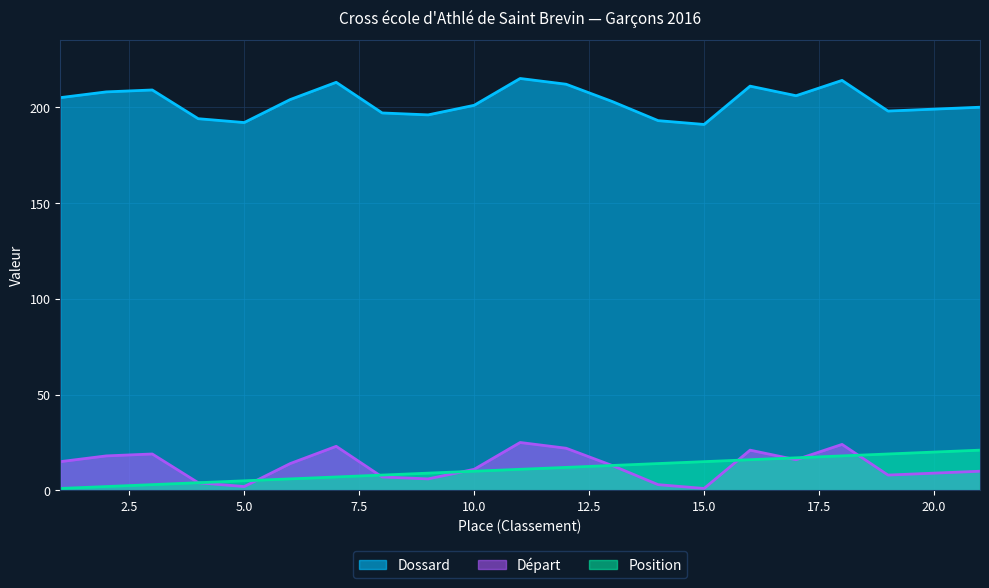

What is the value of the Depart point at the 14th from the left?

3